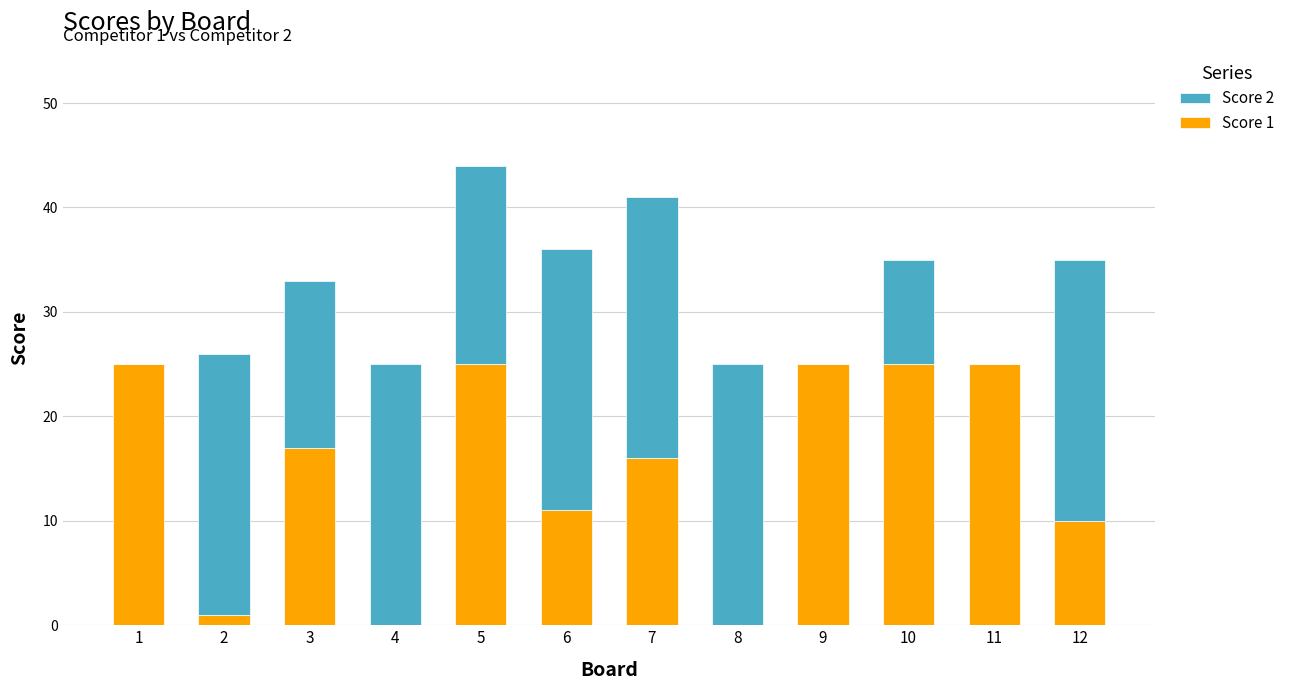

At which category is the sum across all series the highest?

5